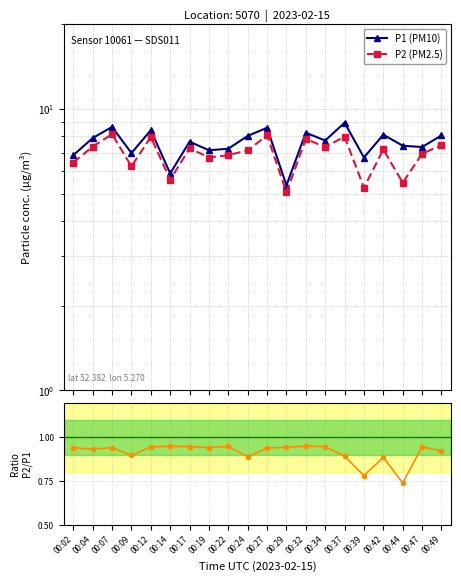

Does the chart display data point markers on the line(s)?

Yes